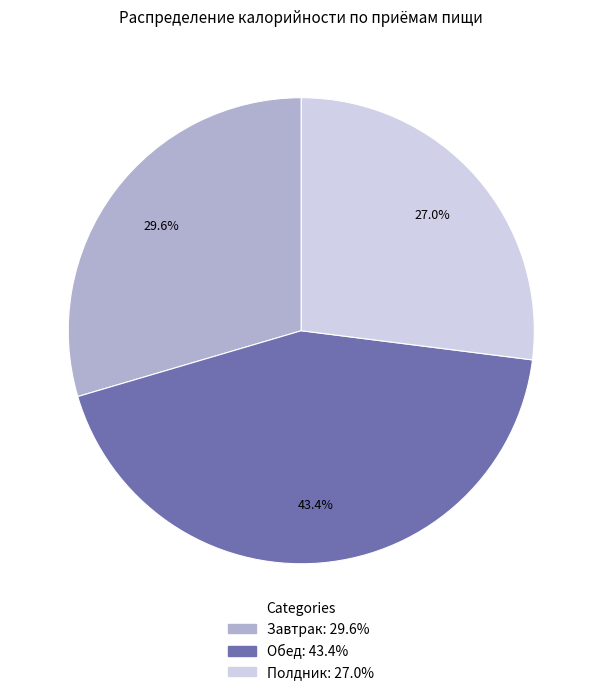

Does any single category account for the majority?

No